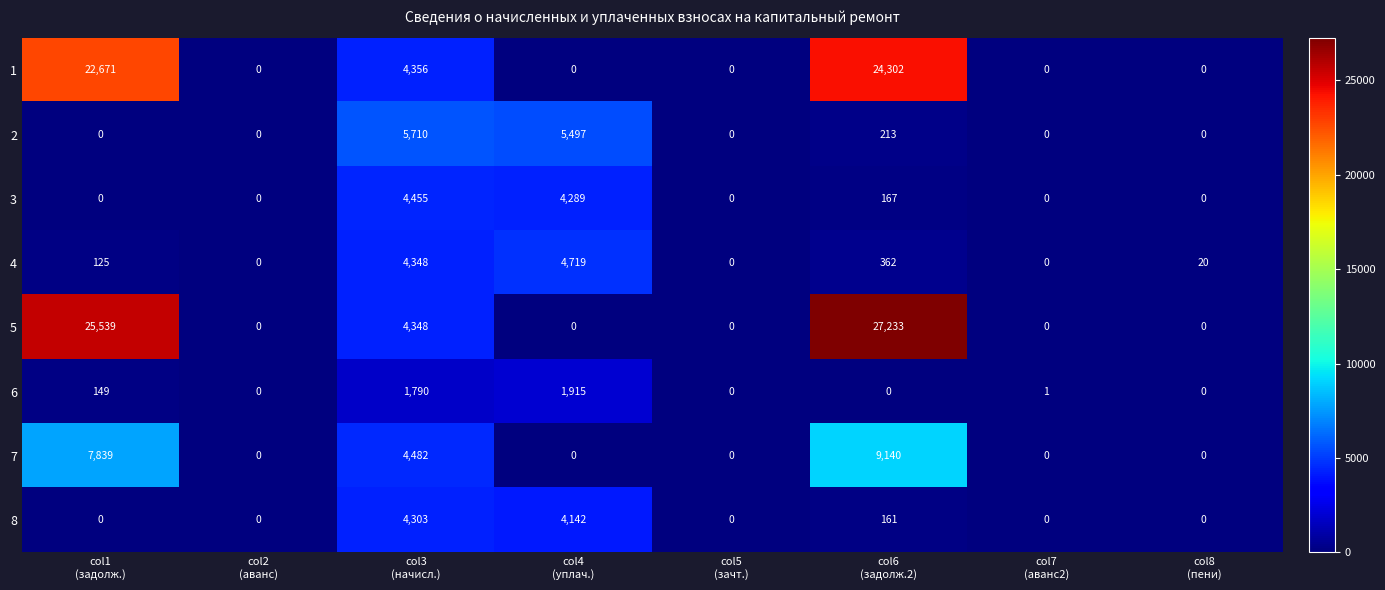

What is the average value of the 2 series?

1428